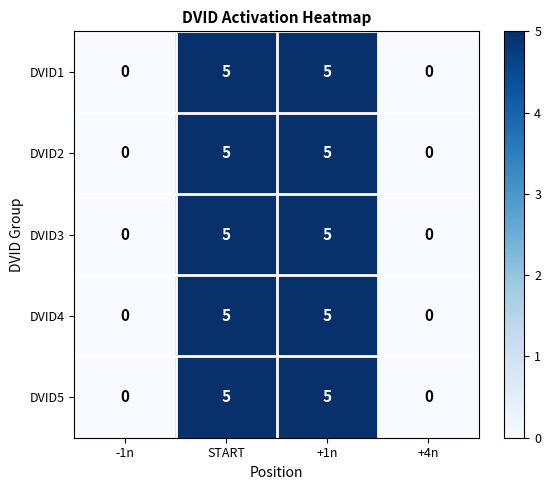

What is the total value across all series at START?

25